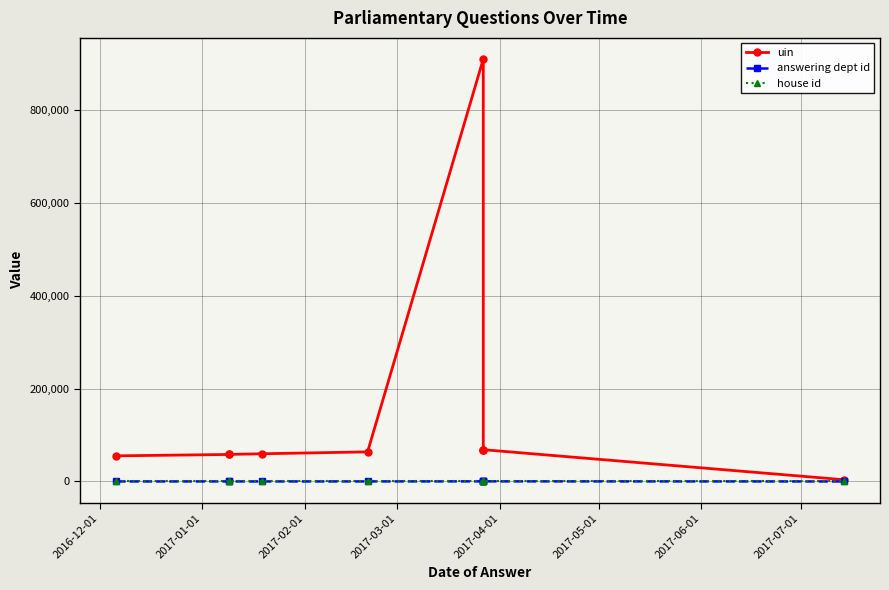

What position from the left is 2017-06-01?

7